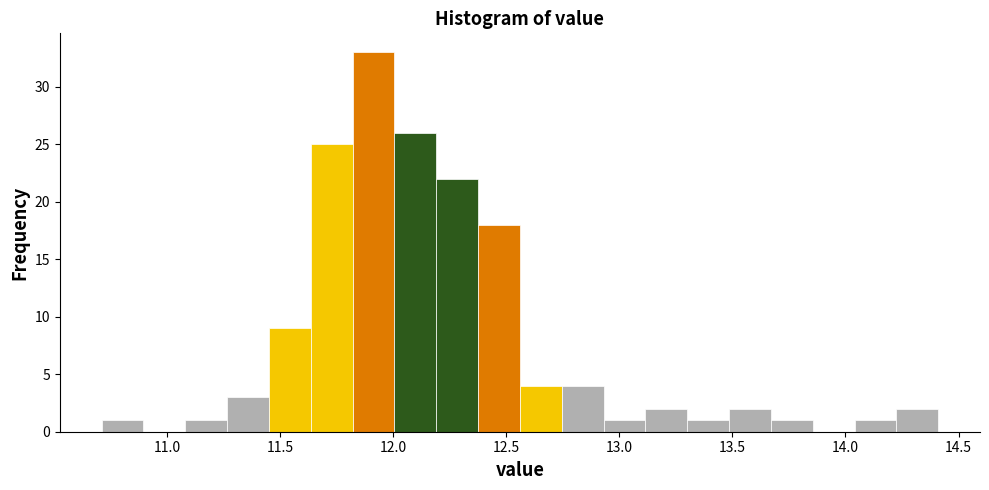

Read against the x-axis, roughly where is the centre of the tallest bar?

11.90